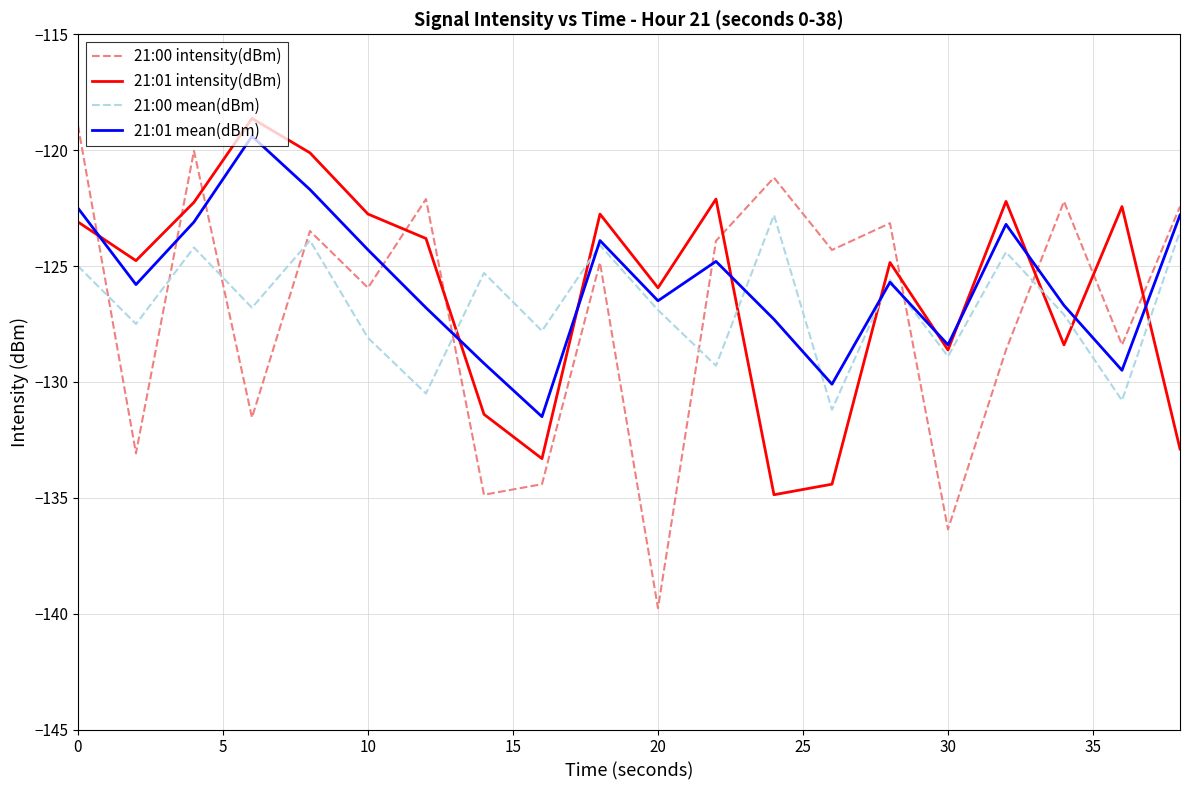

What is the difference between the second highest and minimum values in the 21:01 mean(dBm) series?

9.8